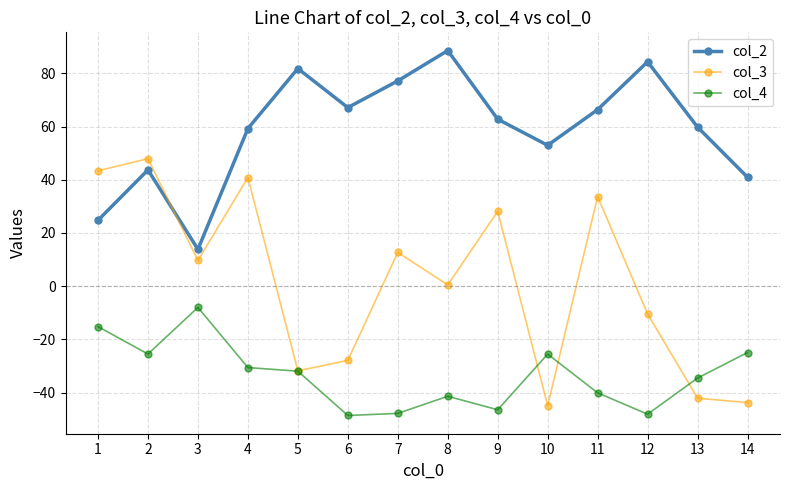

Where is the first local maximum for col_4?

3